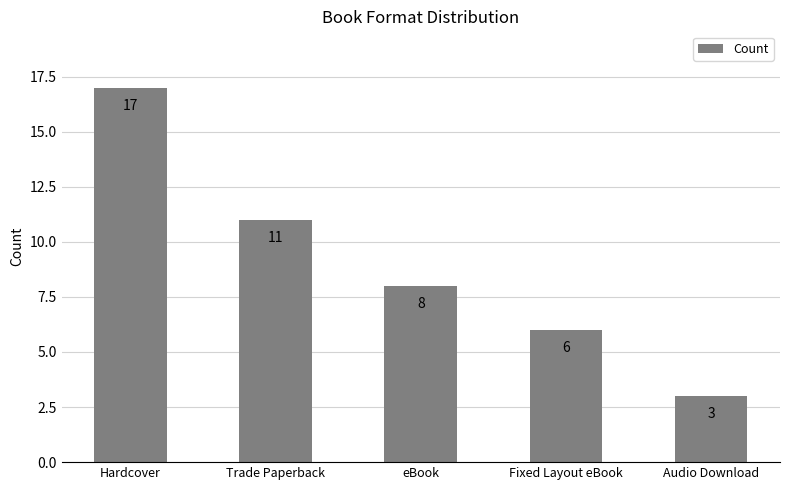

What is the sum of the values at eBook and Trade Paperback?

19